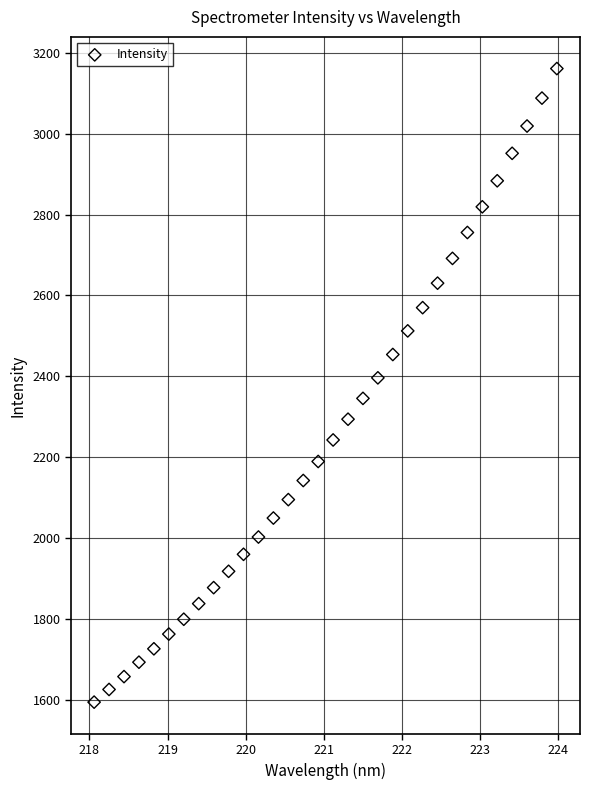

What is the range of X values (max minus min)?

5.9